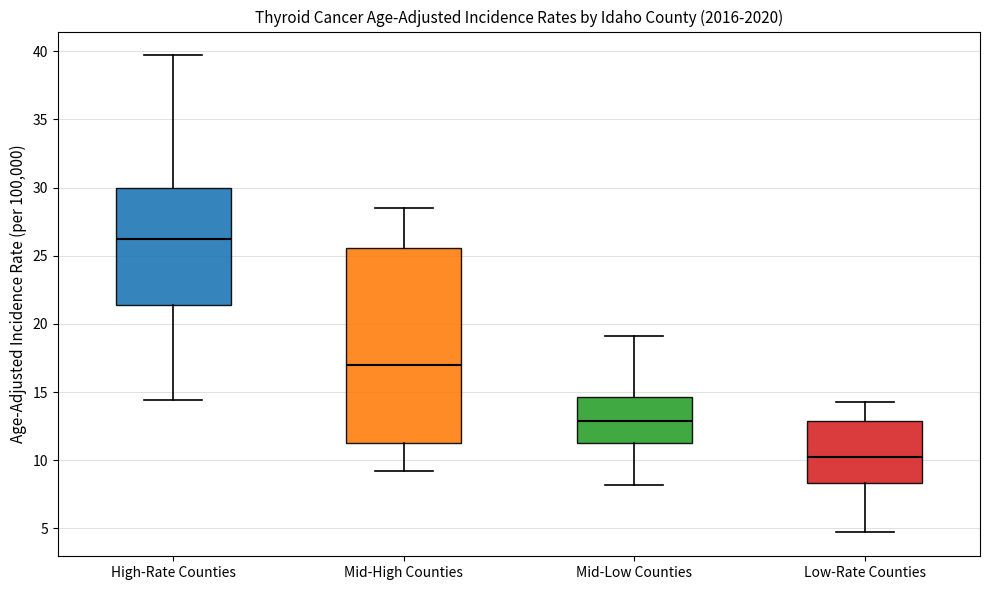

Reading left to right, transcribe this box plot: for each box, give where its median line is, the range the box spans, and where its two whiskers end, as read against the y-axis. The values are not printed on the chart, so give them approximately, as read against the axis.

High-Rate Counties: median 26.5, box 21.5 to 30.0, whiskers 14.5 to 39.5
Mid-High Counties: median 17.0, box 11.5 to 25.5, whiskers 9.0 to 28.5
Mid-Low Counties: median 13.0, box 11.0 to 14.5, whiskers 8.0 to 19.0
Low-Rate Counties: median 10.5, box 8.5 to 13.0, whiskers 4.5 to 14.5